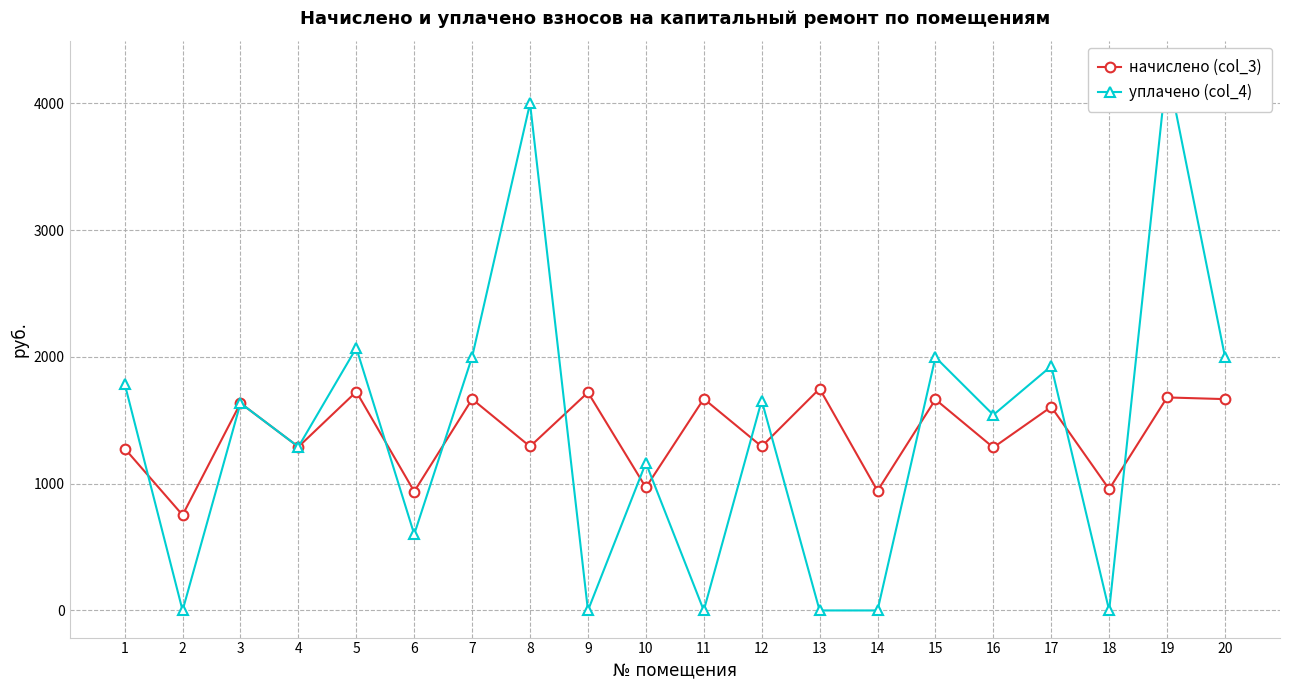

At which category does начислено (col_3) reach its first local valley?

2